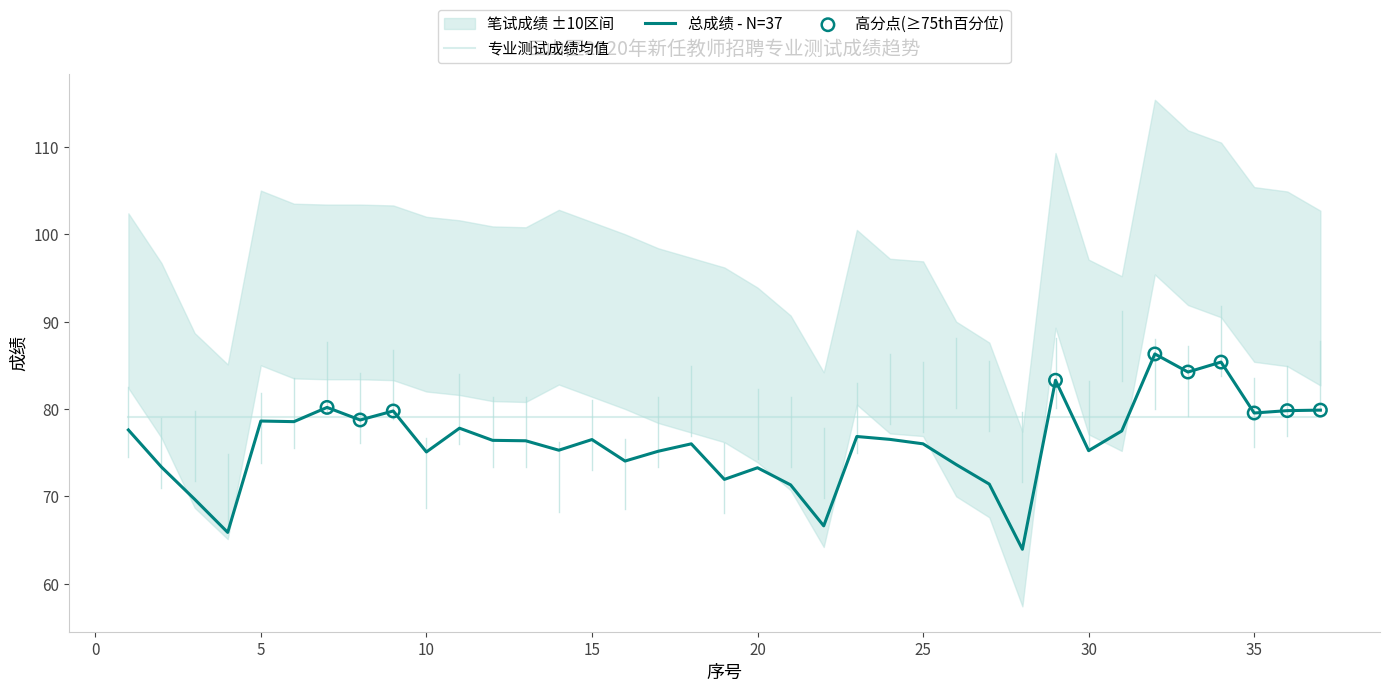

Is the value of 专业测试成绩 at 27 greater than the value of 笔试成绩 at 15?

No